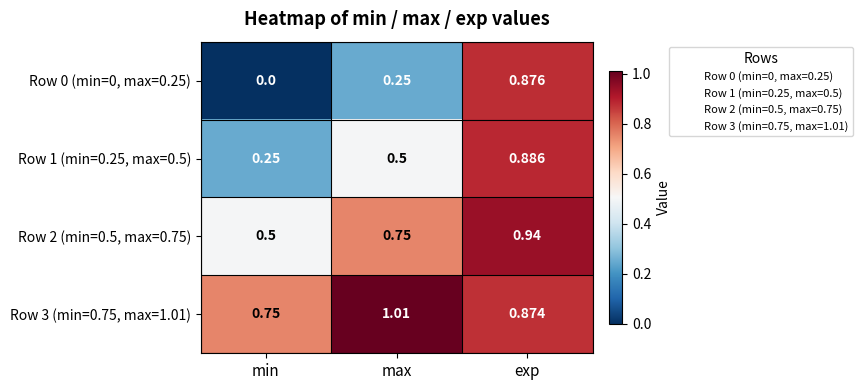

How many categories are shown in the chart?

3